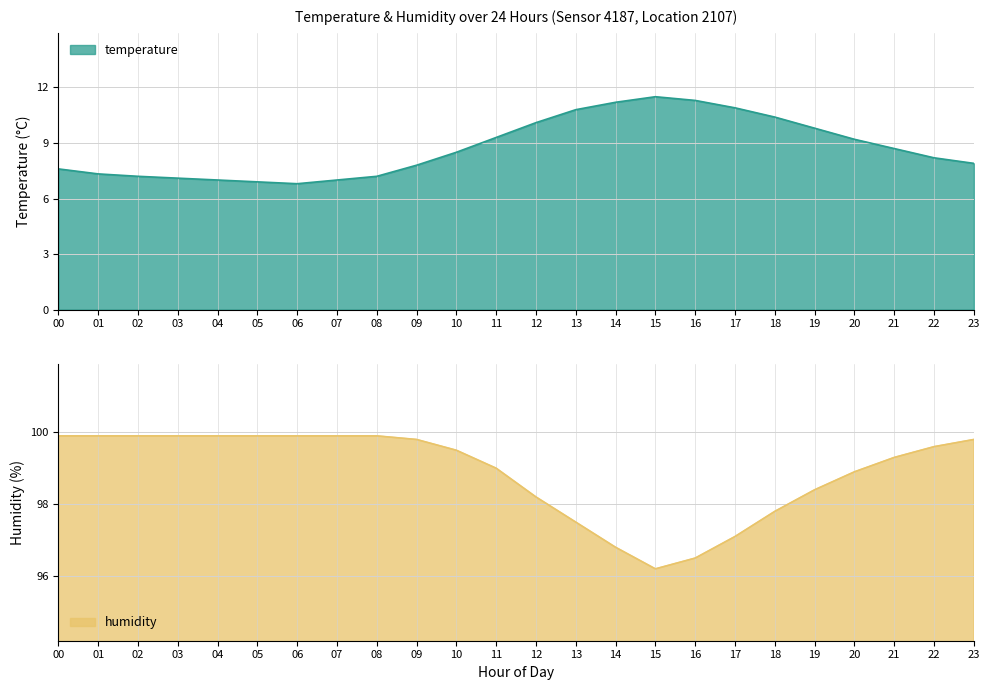

Where is temperature nearest to the value 9?

20